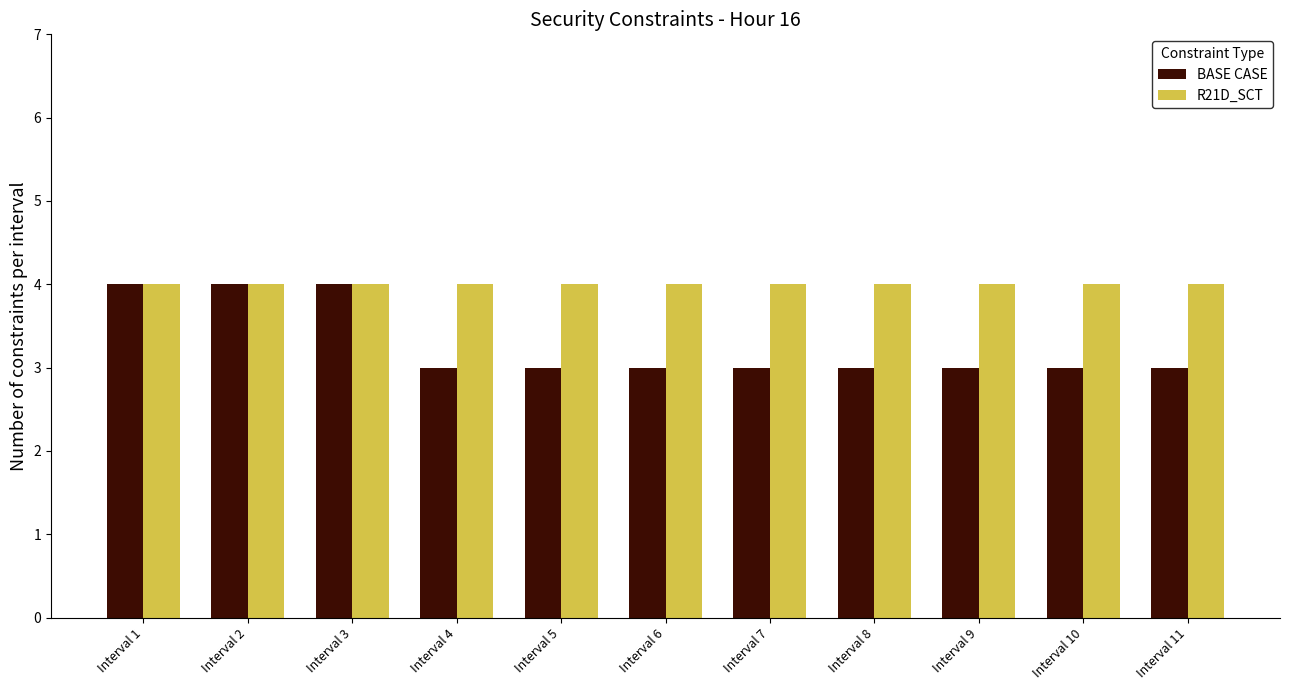

Which series changed the most between Interval 1 and Interval 4?

BASE CASE